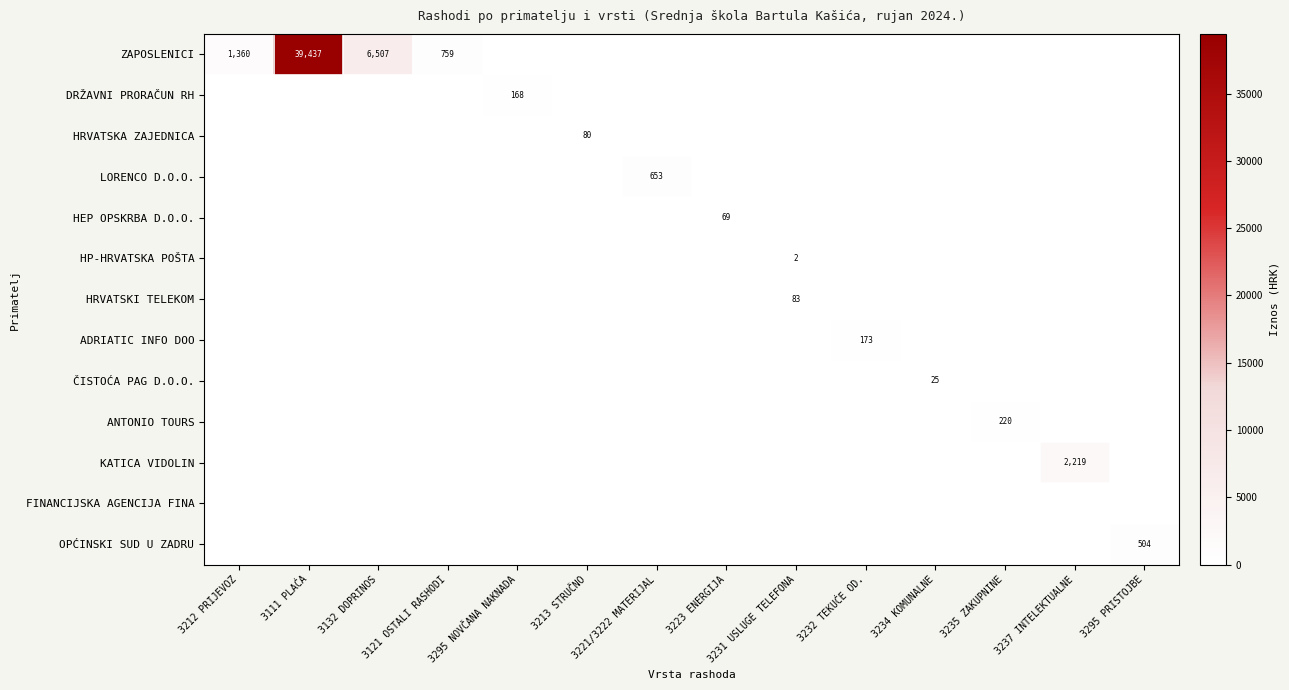

The ANTONIO TOURS series shows 220 at 3235 ZAKUPNINE. True or false?

True